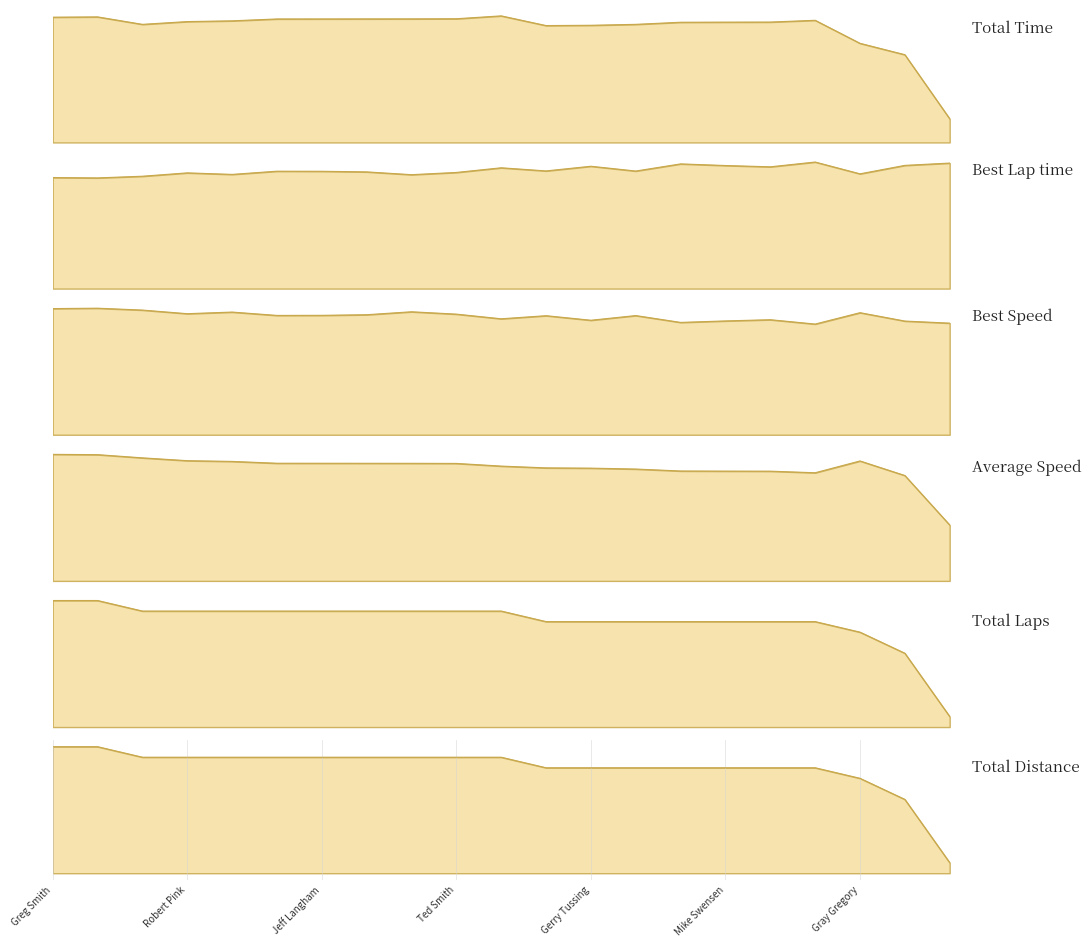

True or false: Total Distance and Average Speed cross at least once.

False